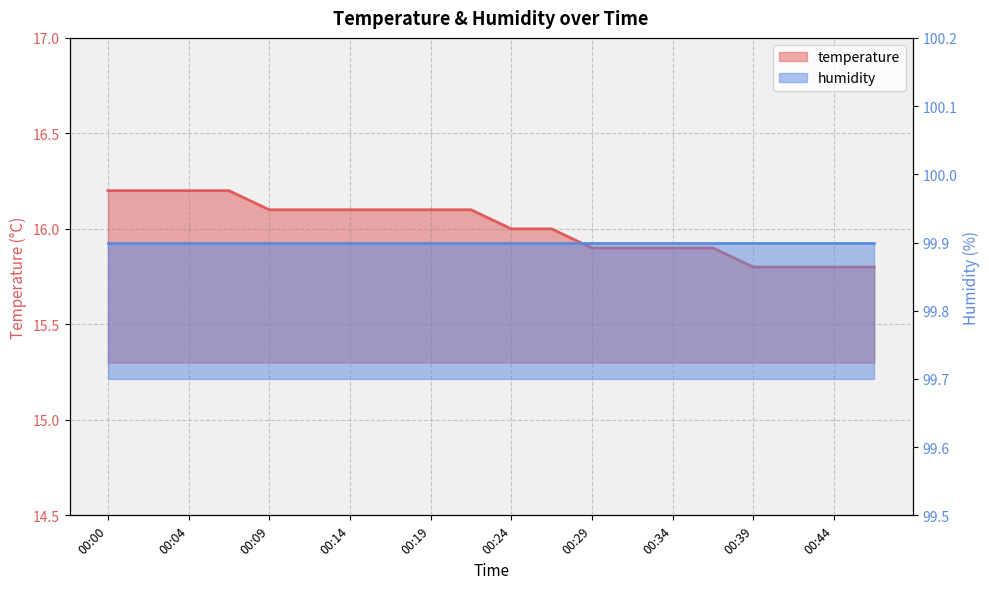

What is the sum of the values at 00:09 and 00:41?

31.9